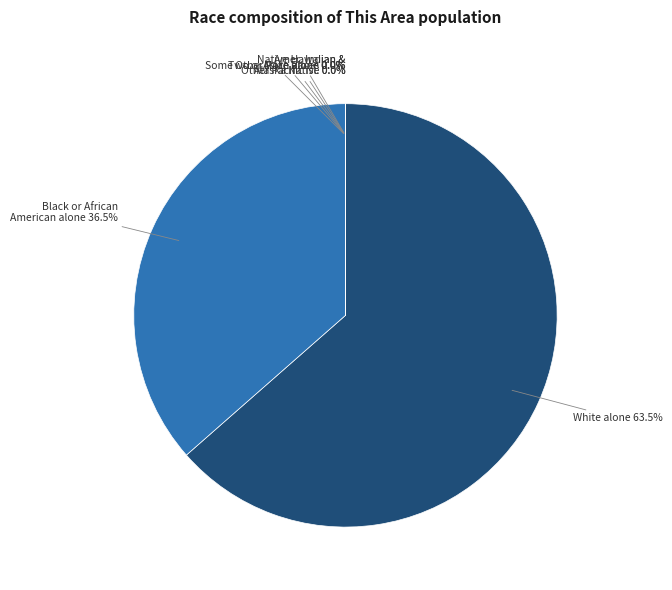

How many slices are in this pie chart?

7